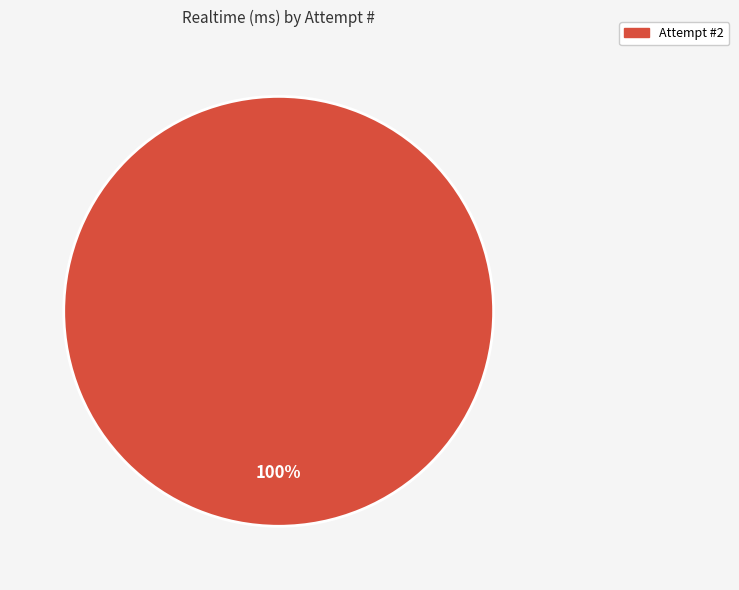

Is there any slice that represents more than half of the pie?

Yes